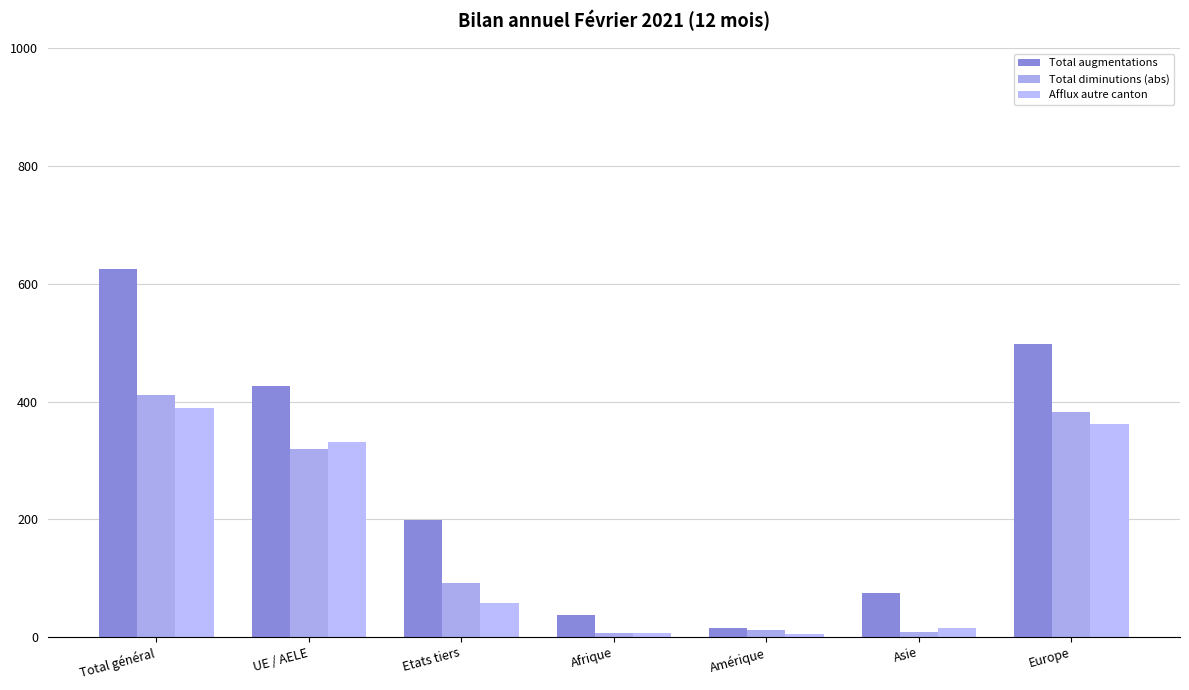

What is the sum of all Total augmentations values?

1878